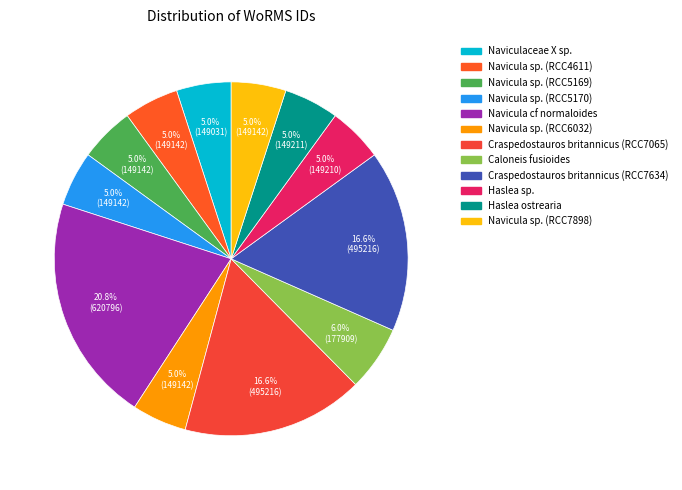

To the nearest percent, what portion does Craspedostauros britannicus (RCC7065) represent?

17%